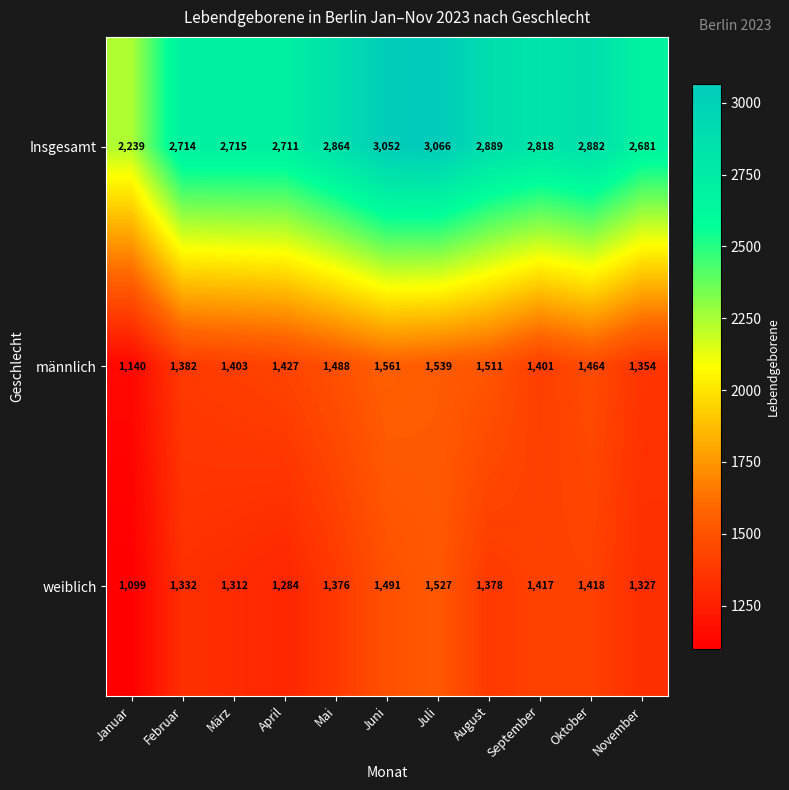

Rank the series at August from highest to lowest value.

Insgesamt, männlich, weiblich